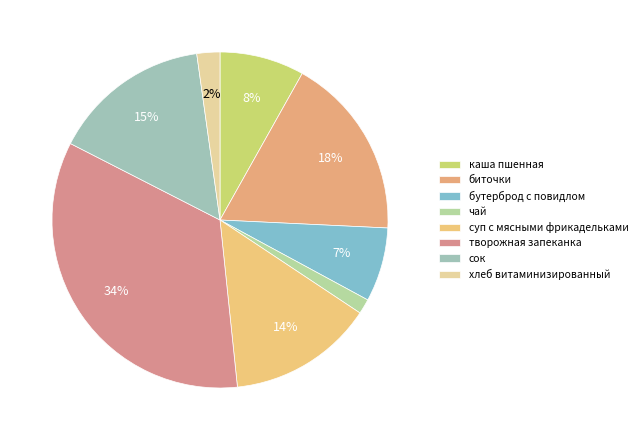

Is the sum of хлеб витаминизированный and чай greater than half?

No